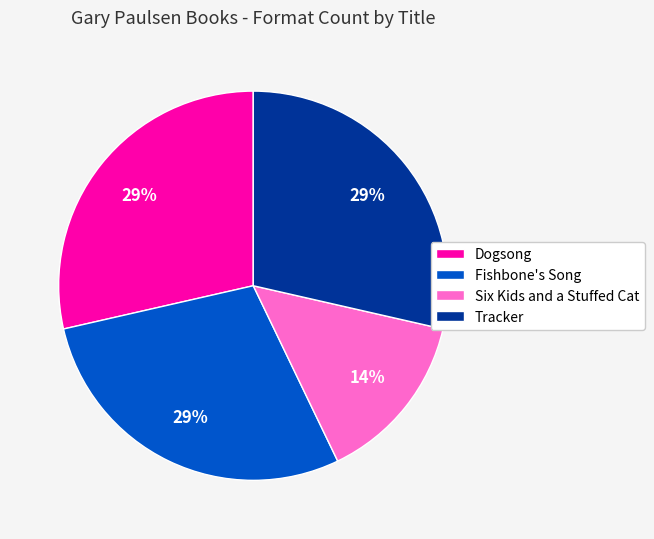

Is the sum of Fishbone's Song and Dogsong greater than half?

Yes